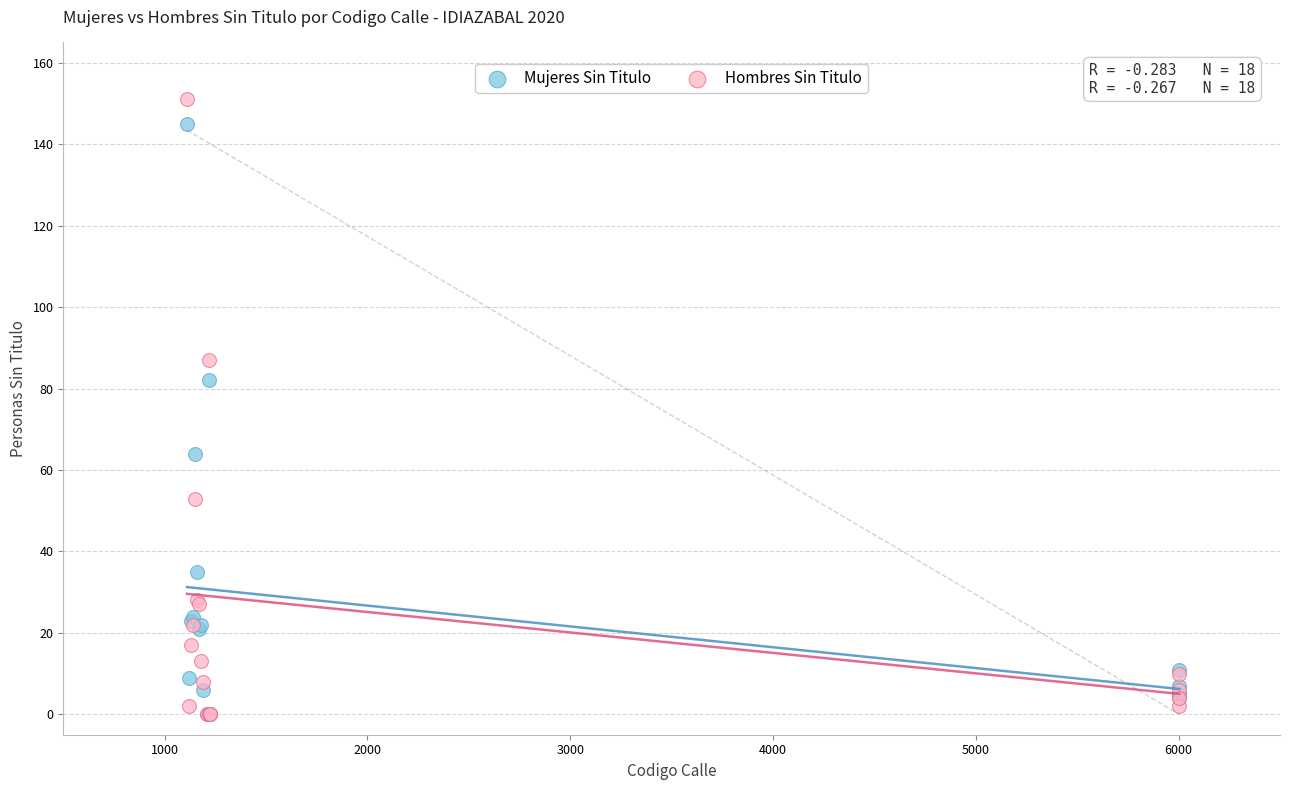

Across all series, what Y value is closest to 75?

82